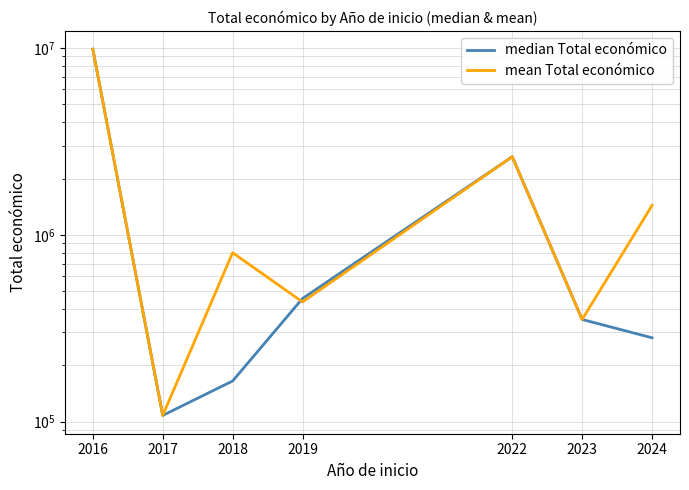

How many times do mean Total económico and median Total económico cross each other?

1